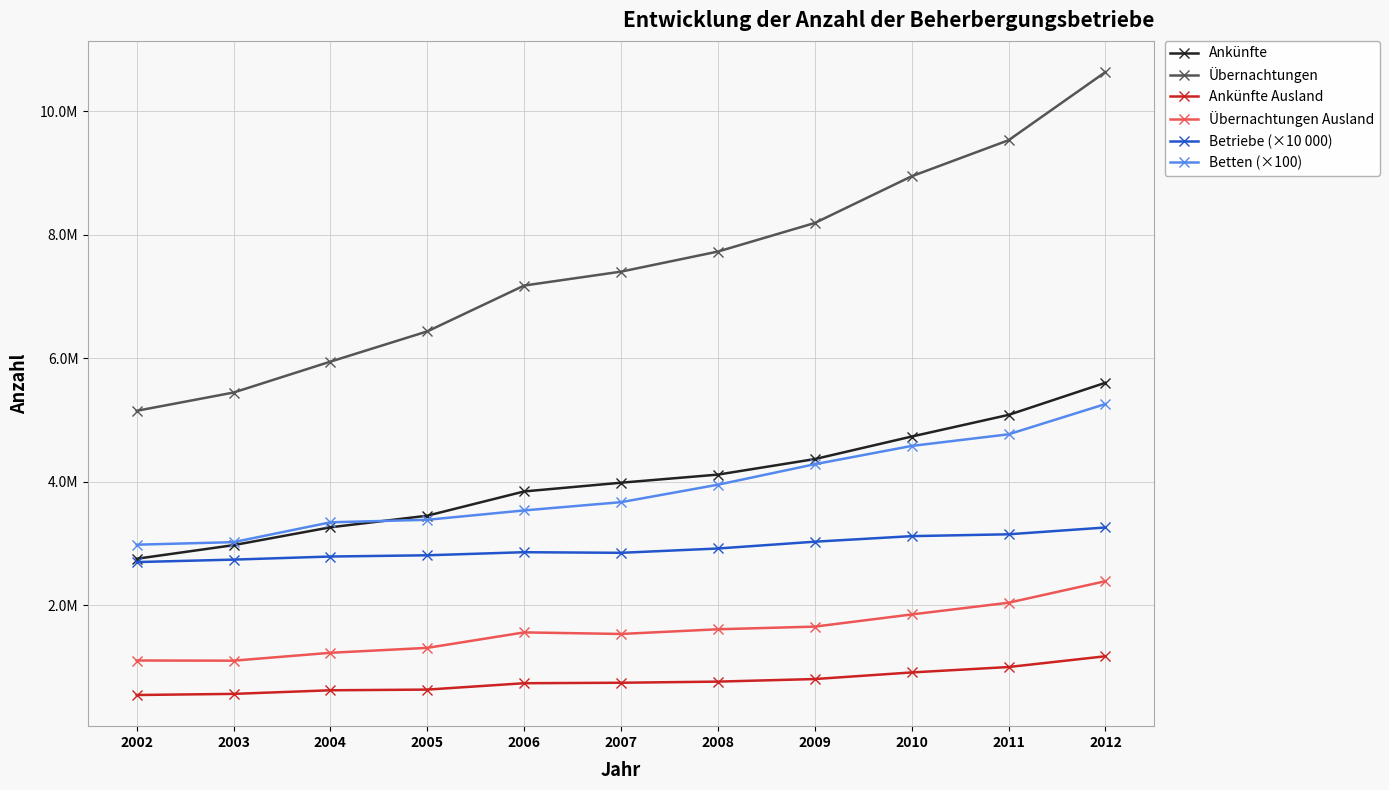

What are all the series names shown in the legend?

Ankünfte, Übernachtungen, Ankünfte Ausland, Übernachtungen Ausland, Betriebe (×10 000), Betten (×100)